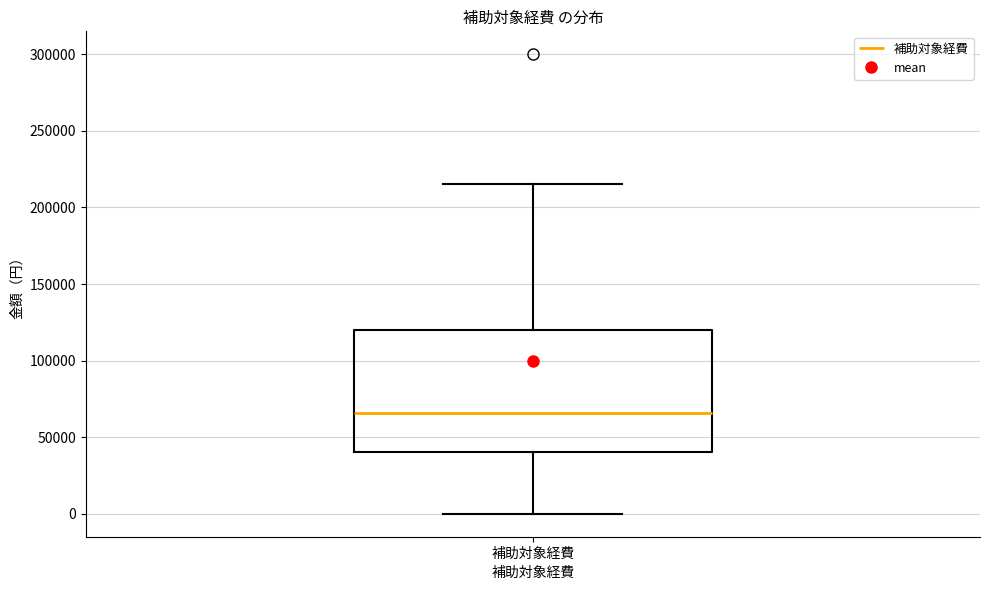

Where is the lower edge of the box for 補助対象経費 on the y-axis? The values are not printed on the chart, so give them approximately, as read against the axis.

40000